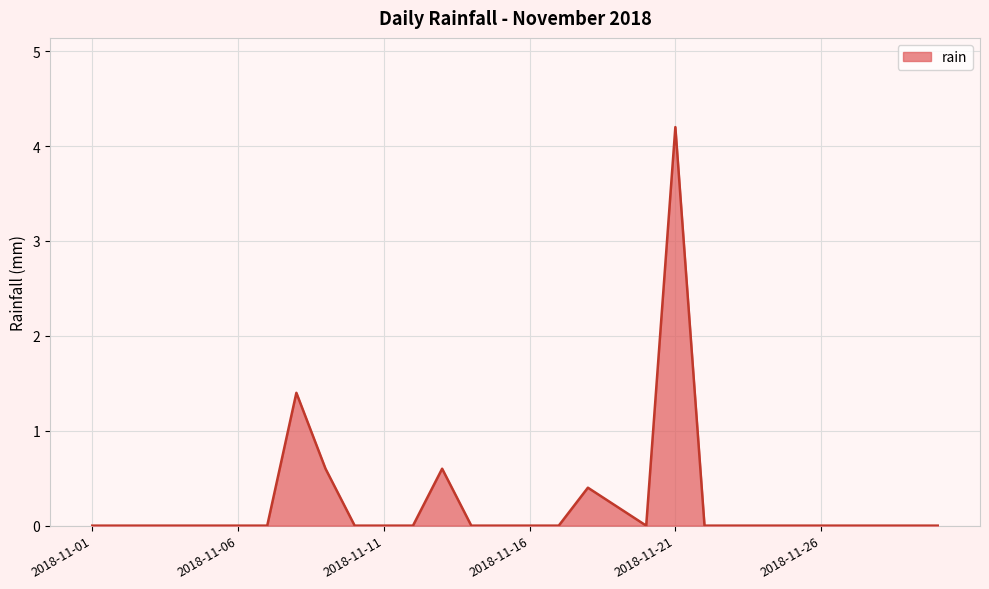

What is the average value?

0.2